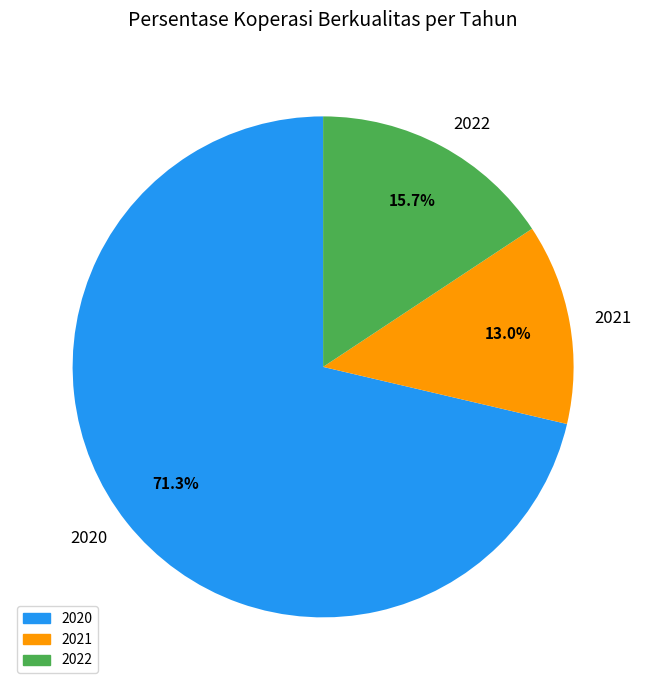

Count the number of slices in the pie.

3